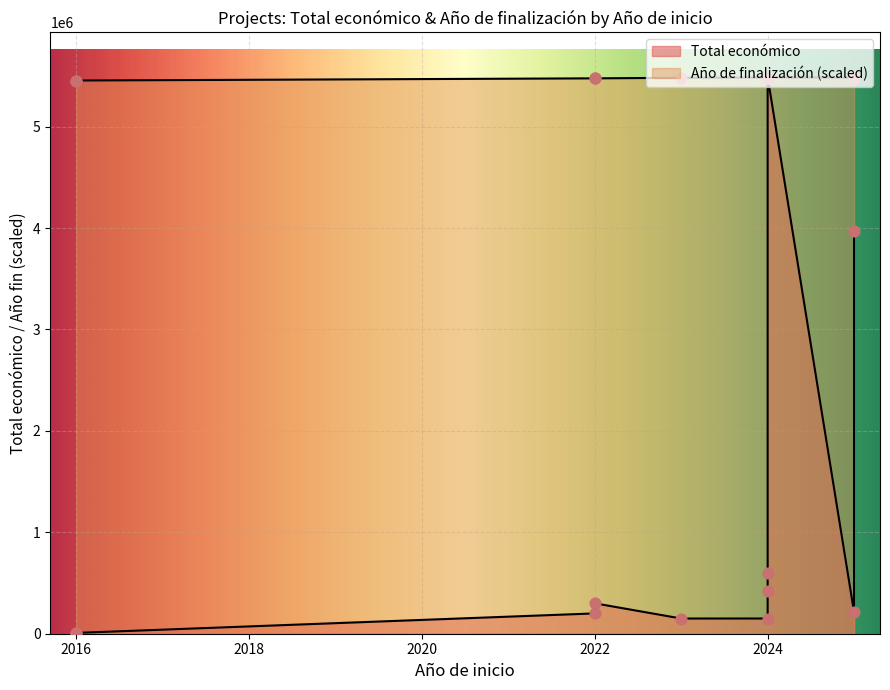

At which category is the sum across all series the highest?

2024